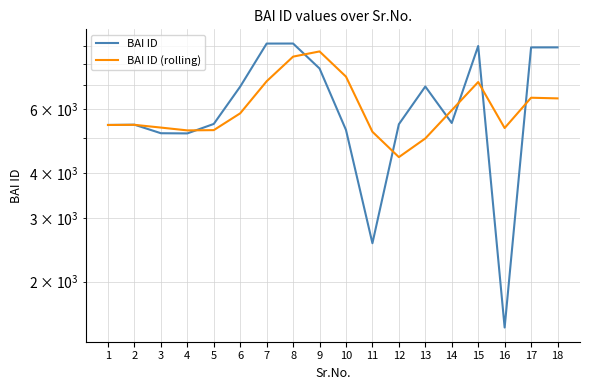

At which category does BAI ID (rolling) reach its first local peak?

2